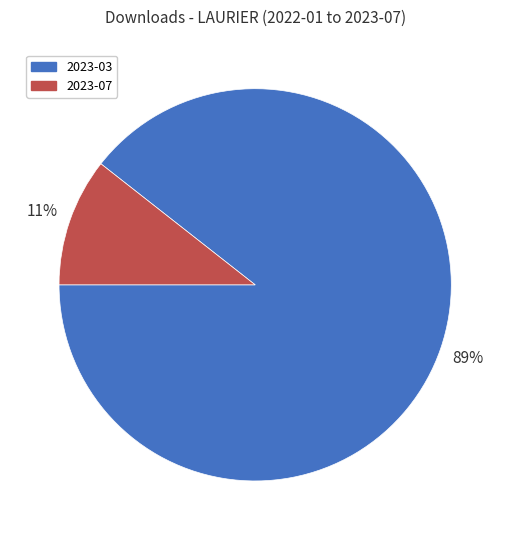

To the nearest percent, what is the combined percentage of 2023-07 and 2023-03?

100%